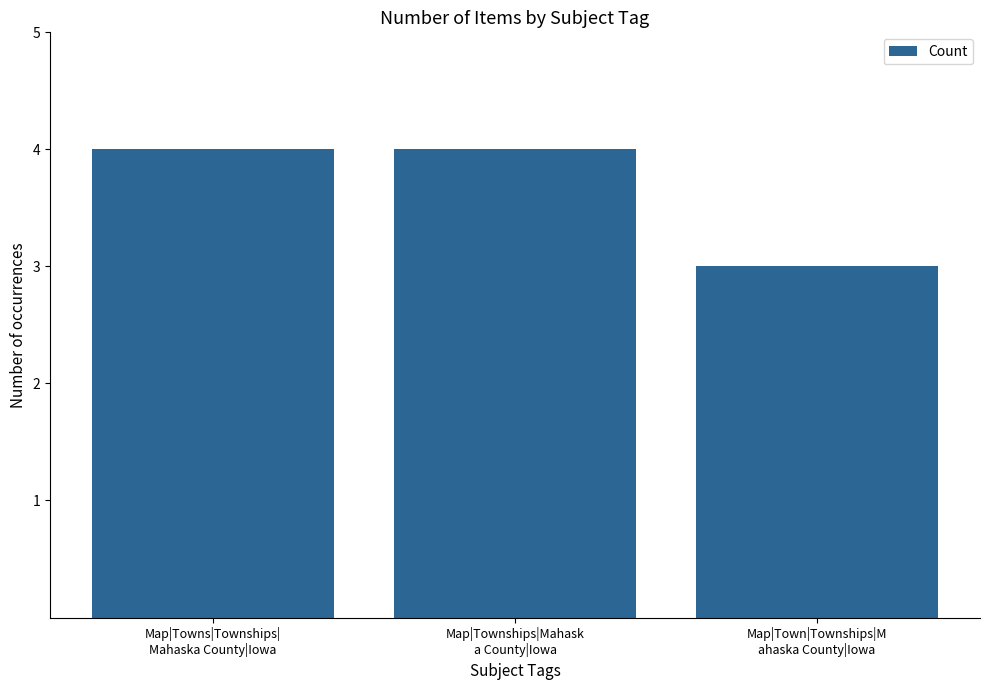

True or false: the data shows 5 at Map|Town|Townships|M
ahaska County|Iowa.

False